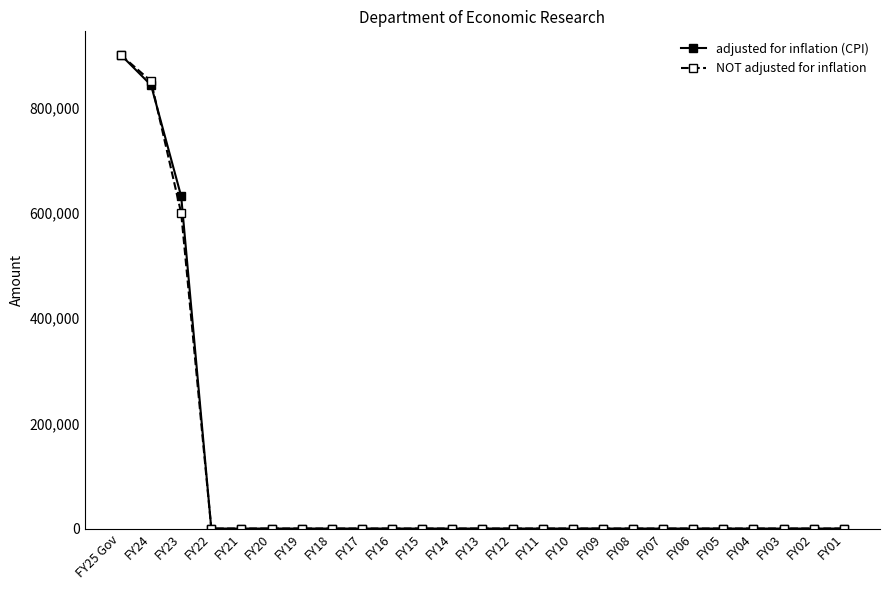

Is it true that adjusted for inflation (CPI) equals -571821 at FY19?

False